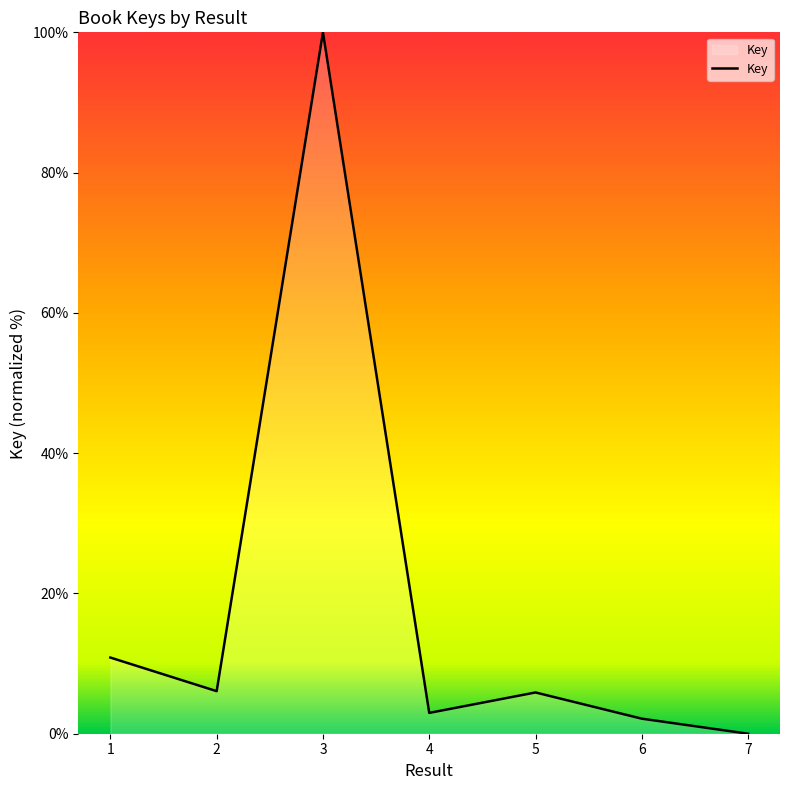

At which label does the data first exceed 5?

1